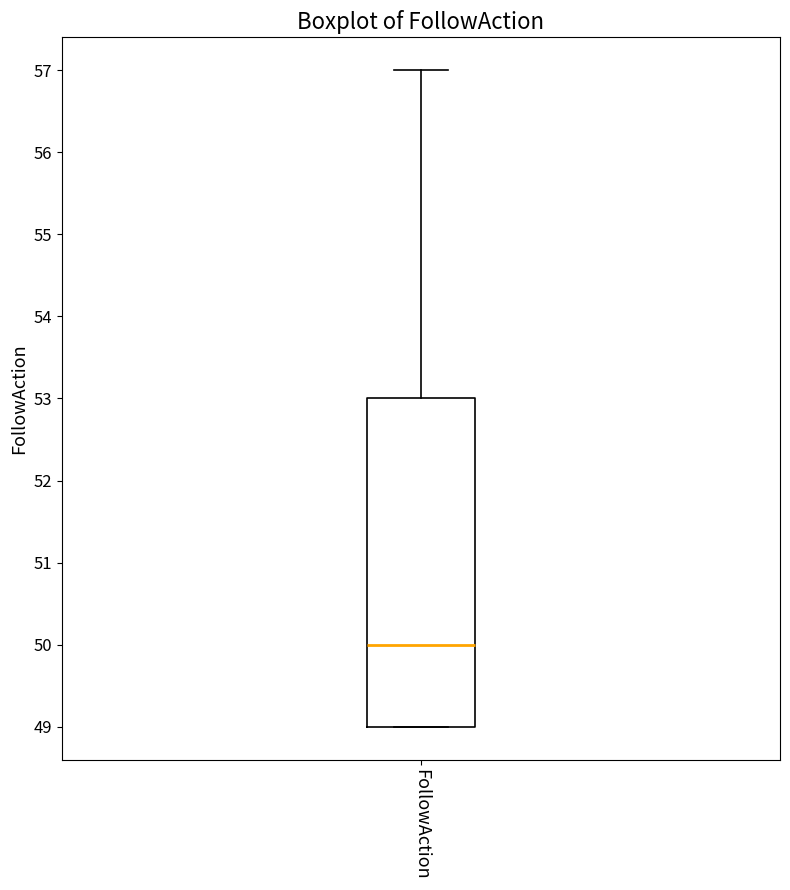

Read this box plot against the y-axis: the position of the median line, the range covered by the box, and the ends of both whiskers. The values are not printed on the chart, so give them approximately, as read against the axis.

median 50, box 49 to 53, whiskers 49 to 57